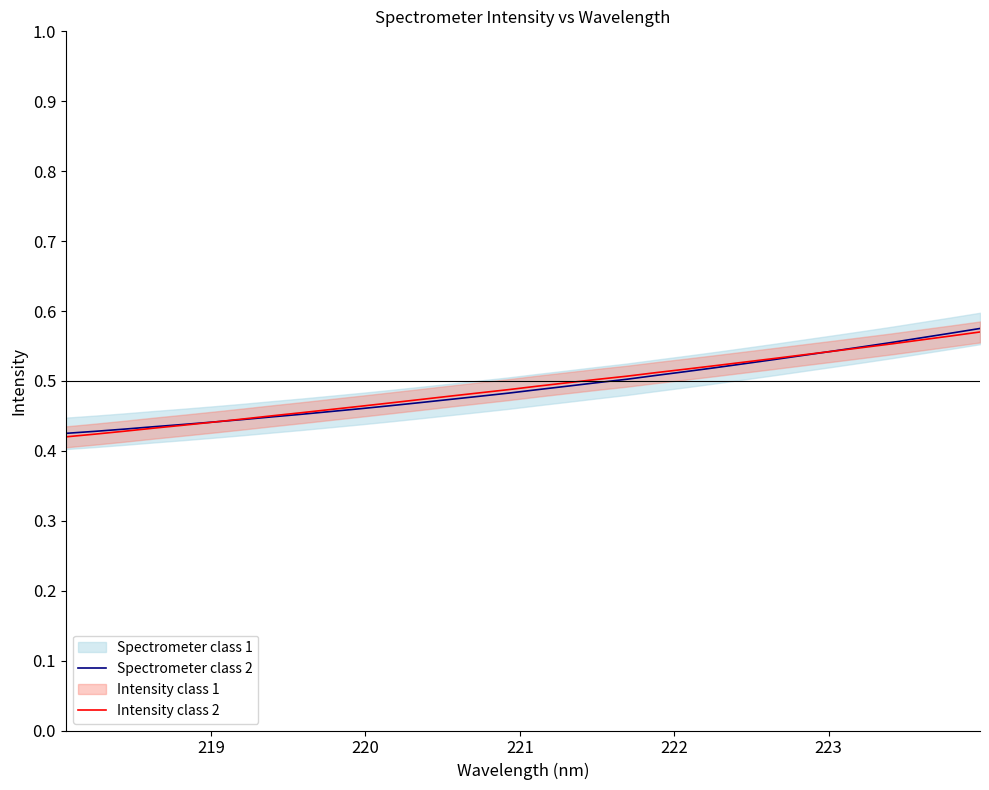

True or false: Spectrometer class 2 and Intensity class 2 cross at least once.

True